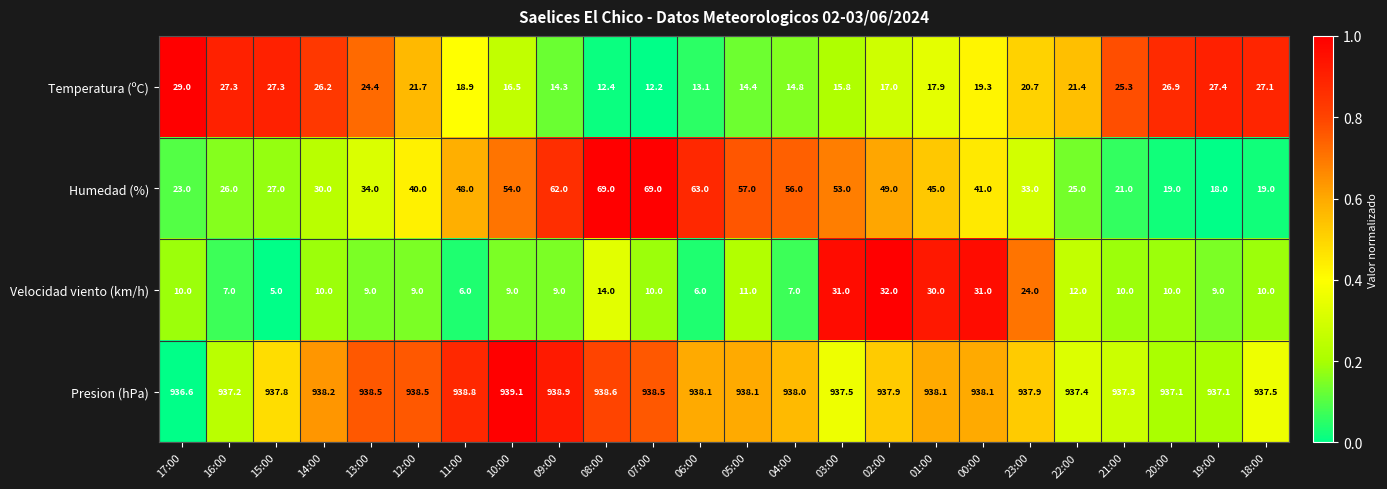

At which category is the sum across all series the highest?

03:00